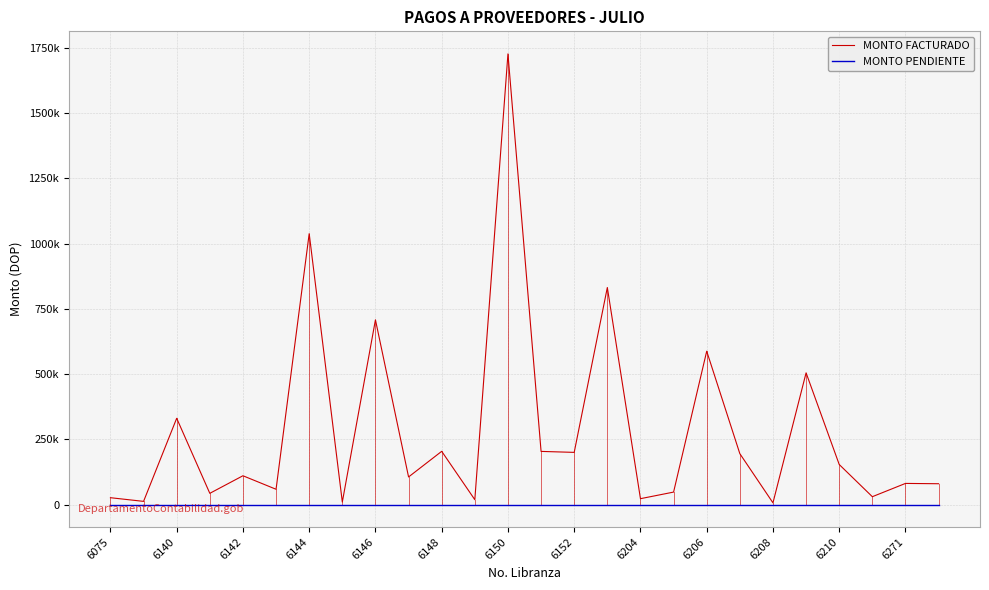

Does the chart display data point markers on the line(s)?

No